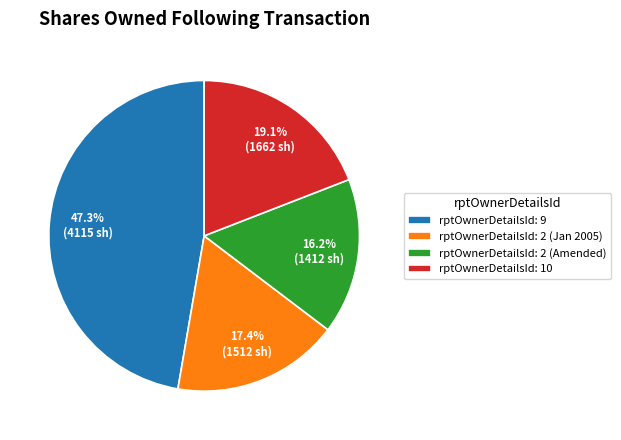

Which category has the smallest portion of the pie?

rptOwnerDetailsId: 2 (Amended)